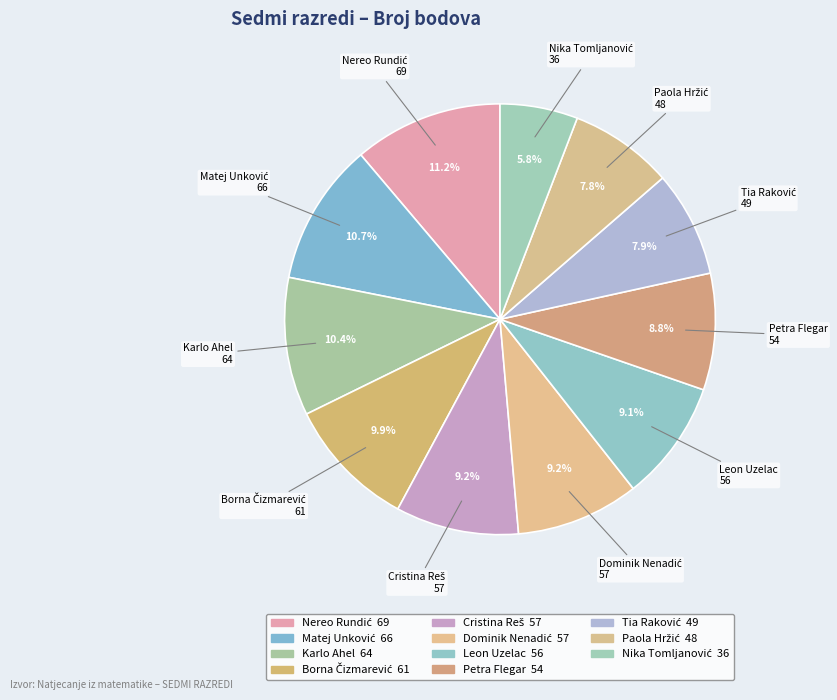

What portion of the pie excludes Cristina Reš?

90.8%